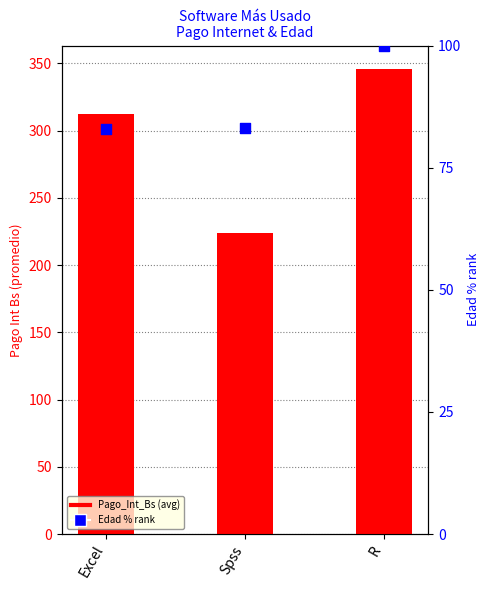

At how many categories does at least one series exceed 291?

2